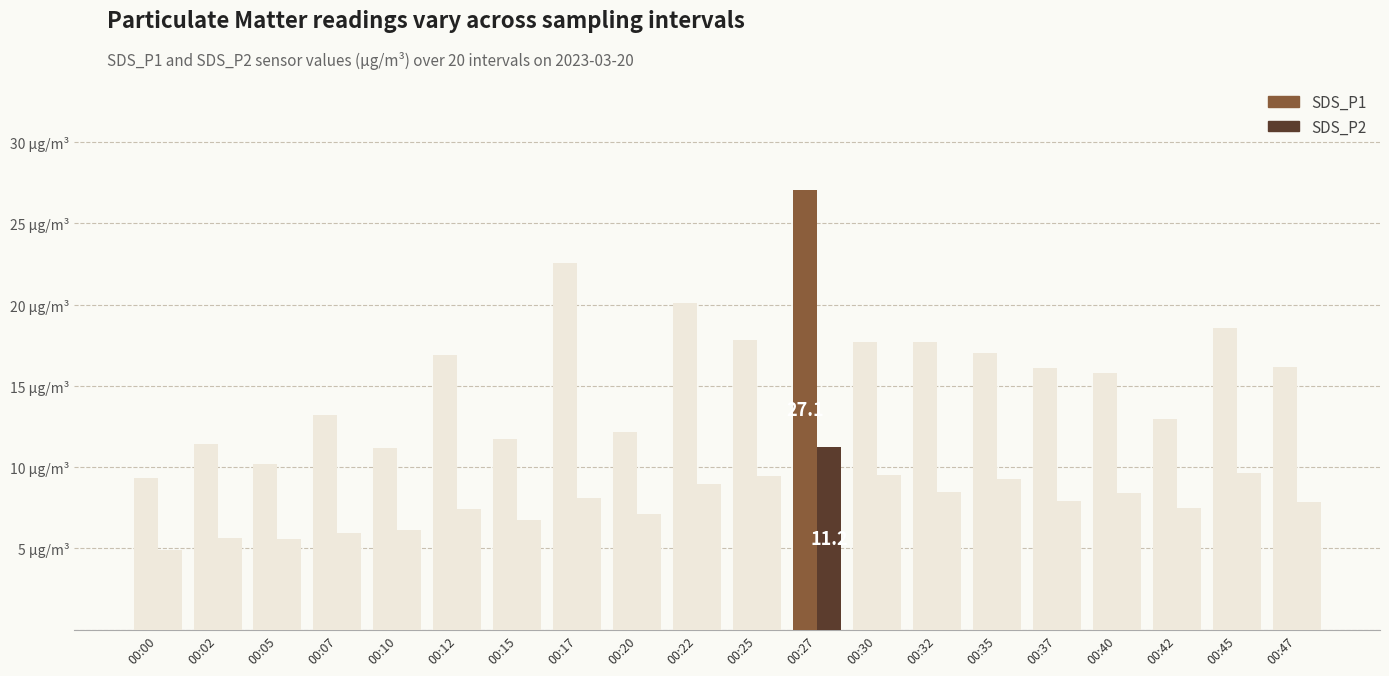

What is the difference between the SDS_P2 values at 00:35 and 00:00?

4.4